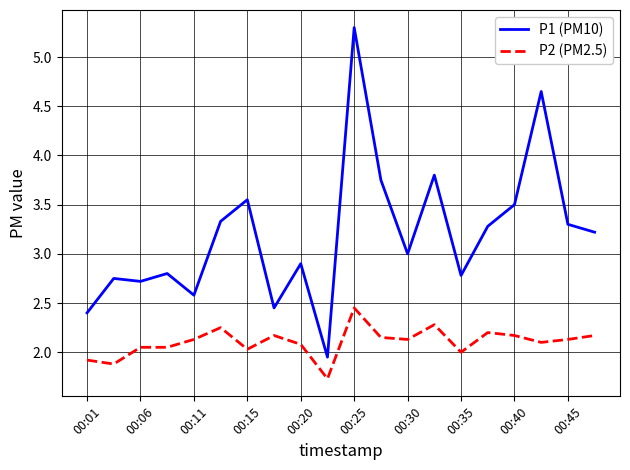

Which series has the largest range (max minus min)?

P1 (PM10)